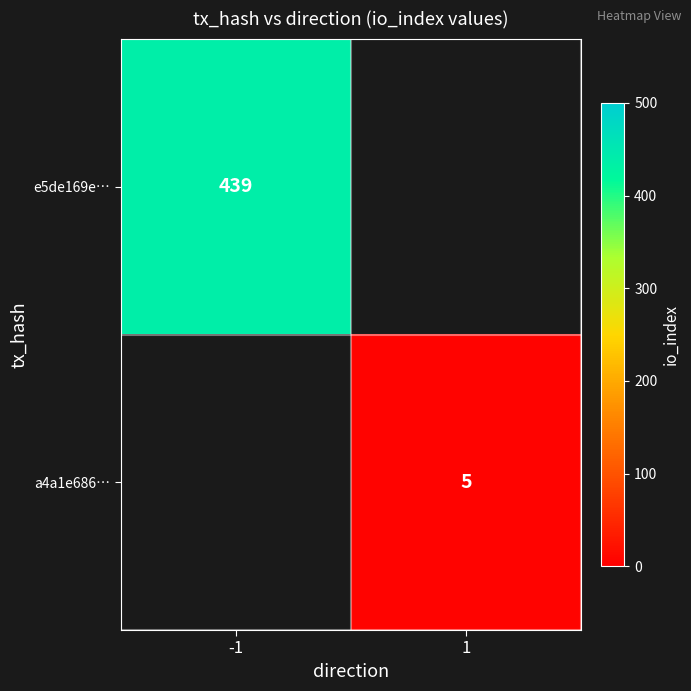

The a4a1e686… series shows 8 at 1. True or false?

False